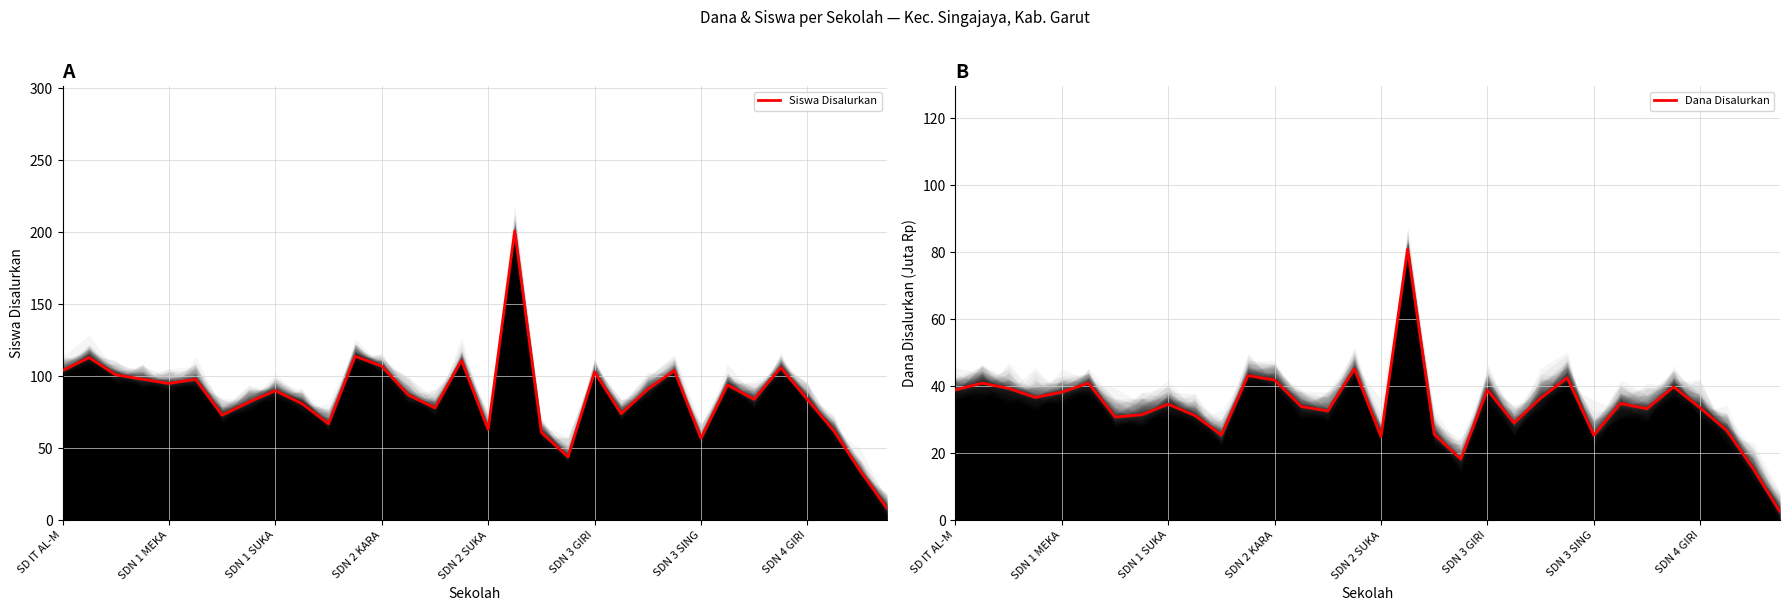

What is the maximum value for Siswa Disalurkan?

201